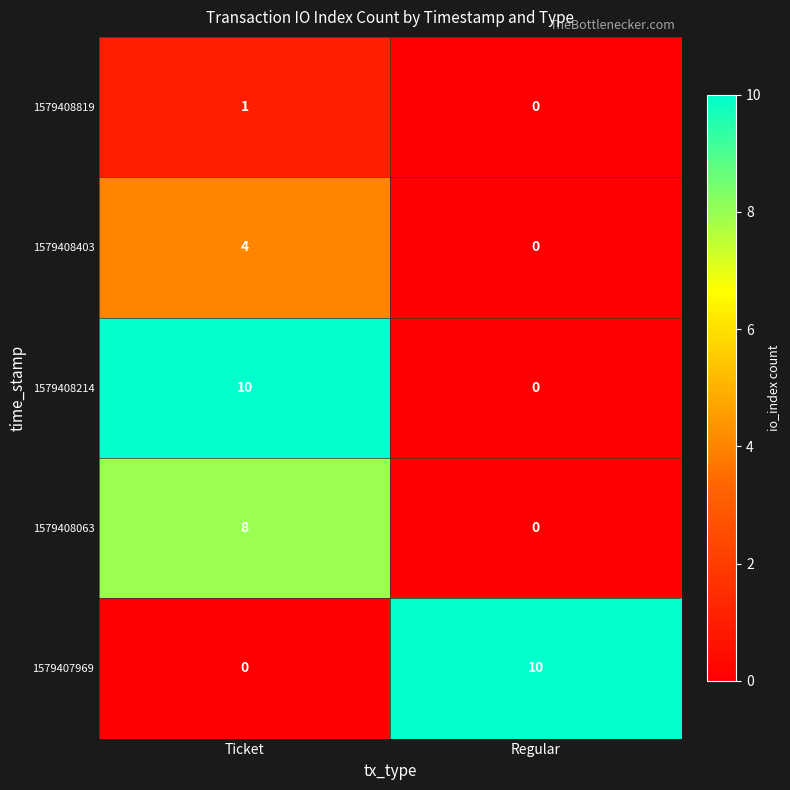

What is the total value across all series at Ticket?

23